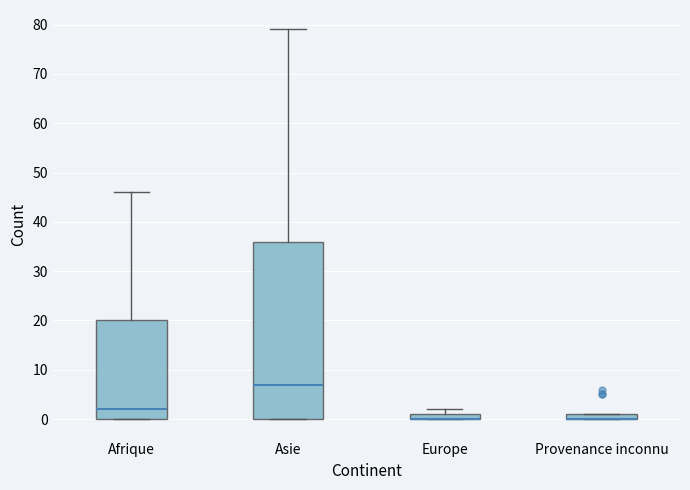

Which box is the tallest, from its lower edge to its upper edge?

Asie